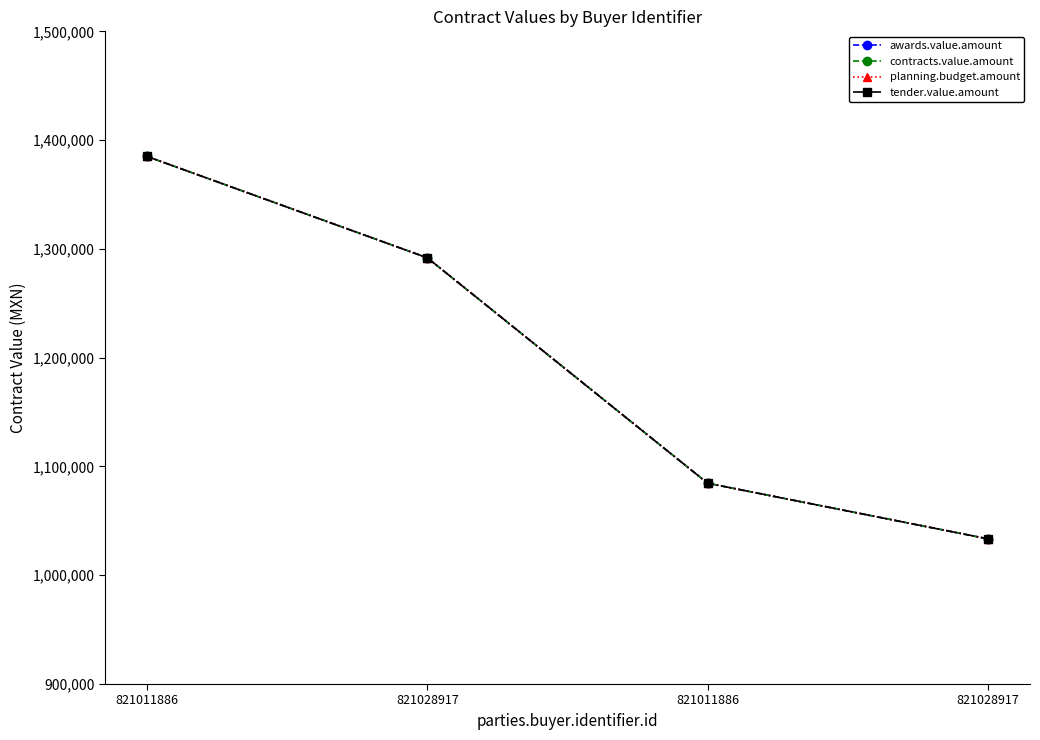

At which label is contracts.value.amount closest to 1209222?

821028917